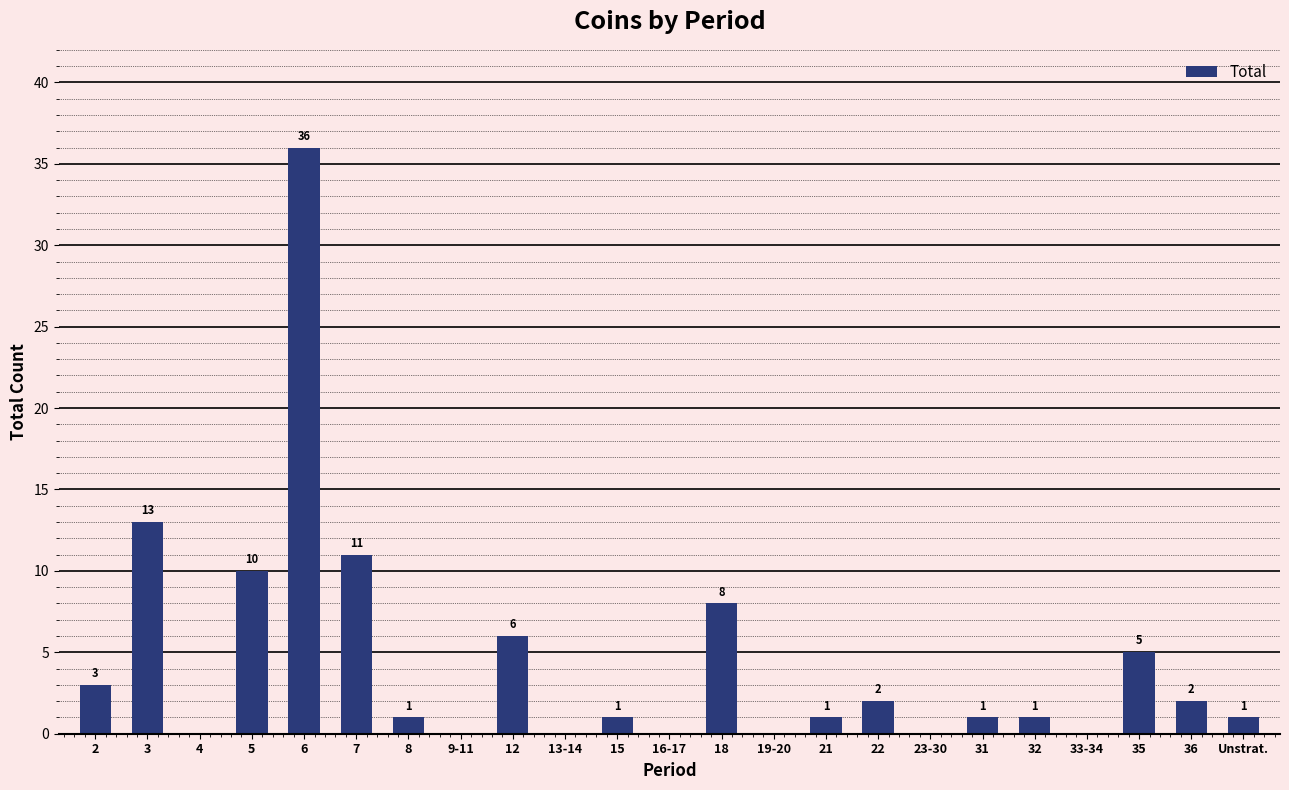

What is the sum of the values at Unstrat. and 3?

14